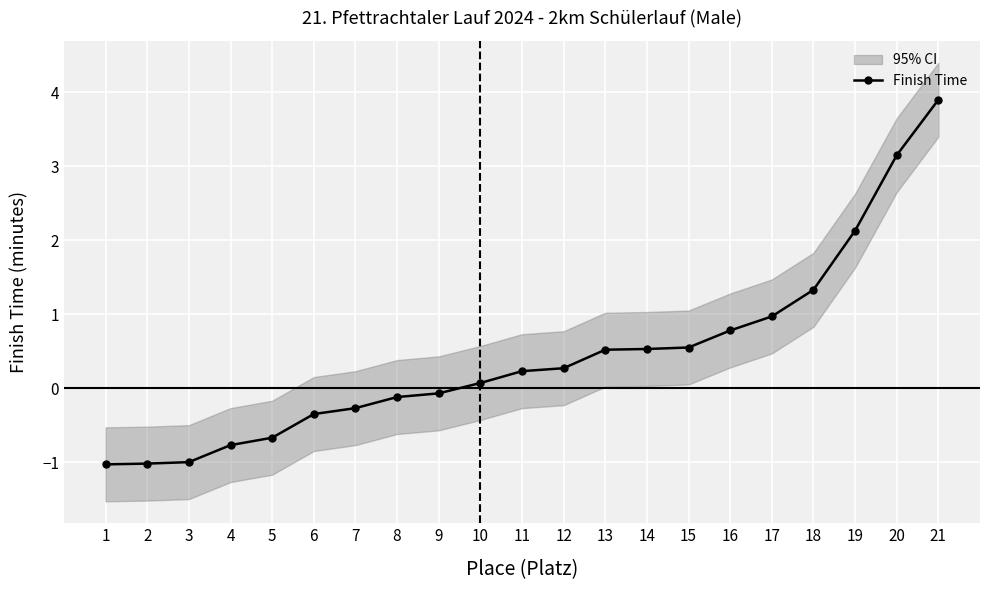

Reading left to right, extract all data points from this chart.

1=-1.0	2=-1.0	3=-1.0	4=-0.8	5=-0.7	6=-0.3	7=-0.3	8=-0.1	9=-0.1	10=0.1	11=0.2	12=0.3	13=0.5	14=0.5	15=0.6	16=0.8	17=1.0	18=1.3	19=2.1	20=3.2	21=3.9